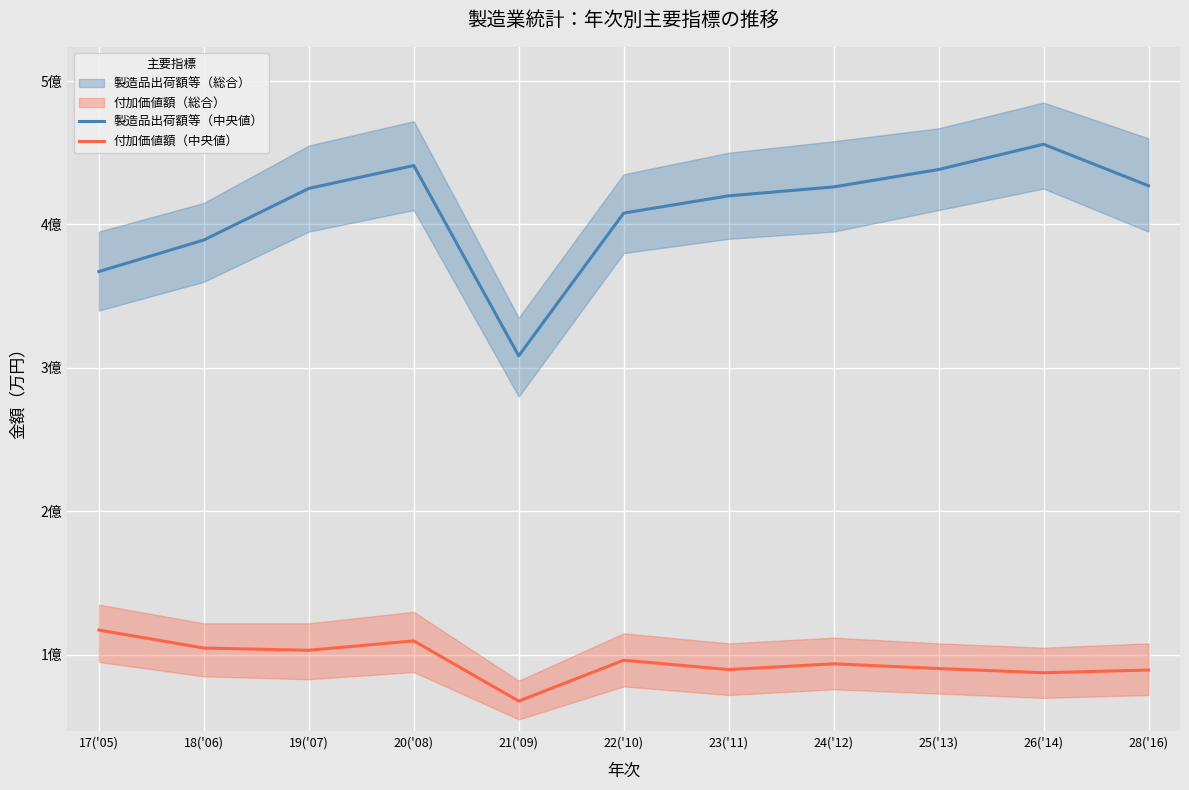

At which category is the sum across all series the highest?

20('08)